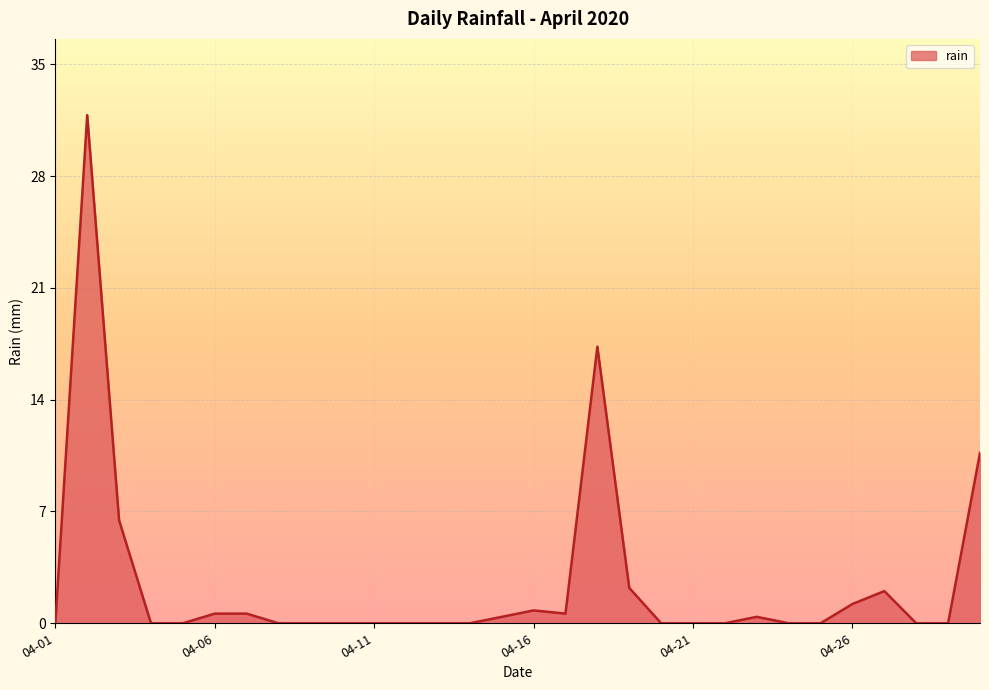

Reading left to right, what are all the values shown in this chart?

0.0	31.6	6.4	0.0	0.0	0.6	0.6	0.0	0.0	0.0	0.0	0.0	0.0	0.0	0.4	0.8	0.6	17.2	2.2	0.0	0.0	0.0	0.4	0.0	0.0	1.2	2.0	0.0	0.0	10.6